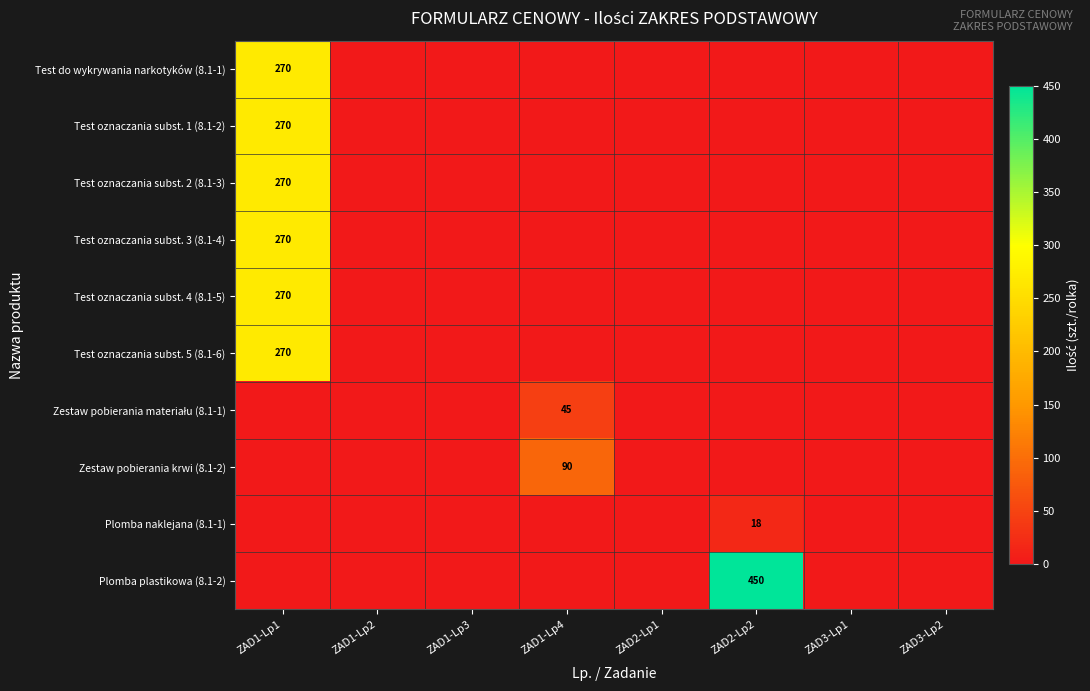

Rank the categories by Test oznaczania subst. 2 (8.1-3) value from highest to lowest.

ZAD1-Lp1, ZAD1-Lp2, ZAD1-Lp3, ZAD1-Lp4, ZAD2-Lp1, ZAD2-Lp2, ZAD3-Lp1, ZAD3-Lp2